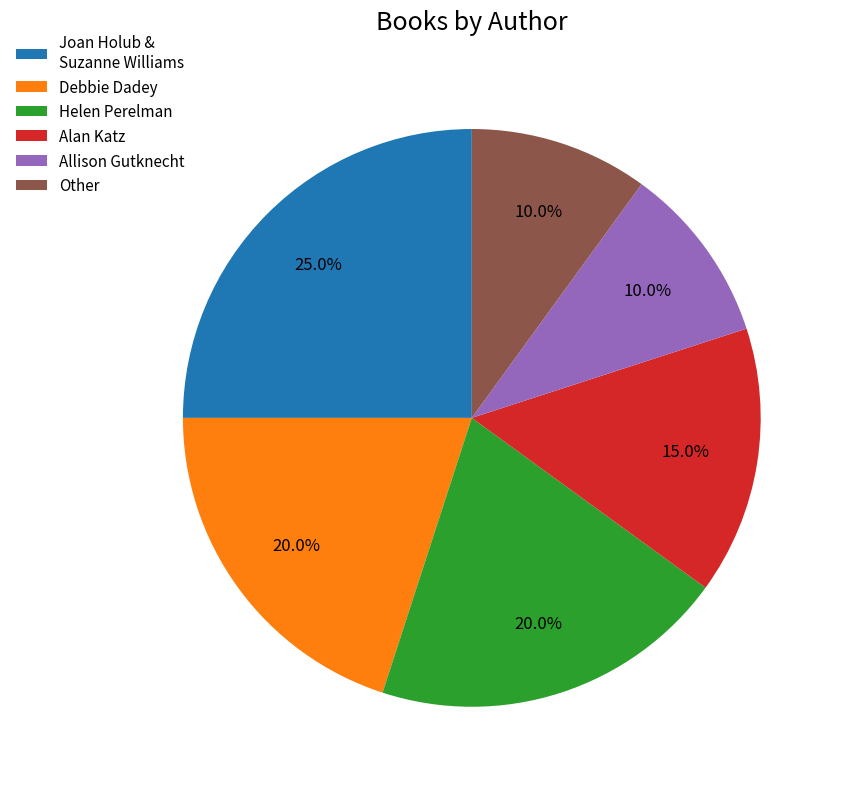

Does Allison Gutknecht account for over 50% of the chart?

No